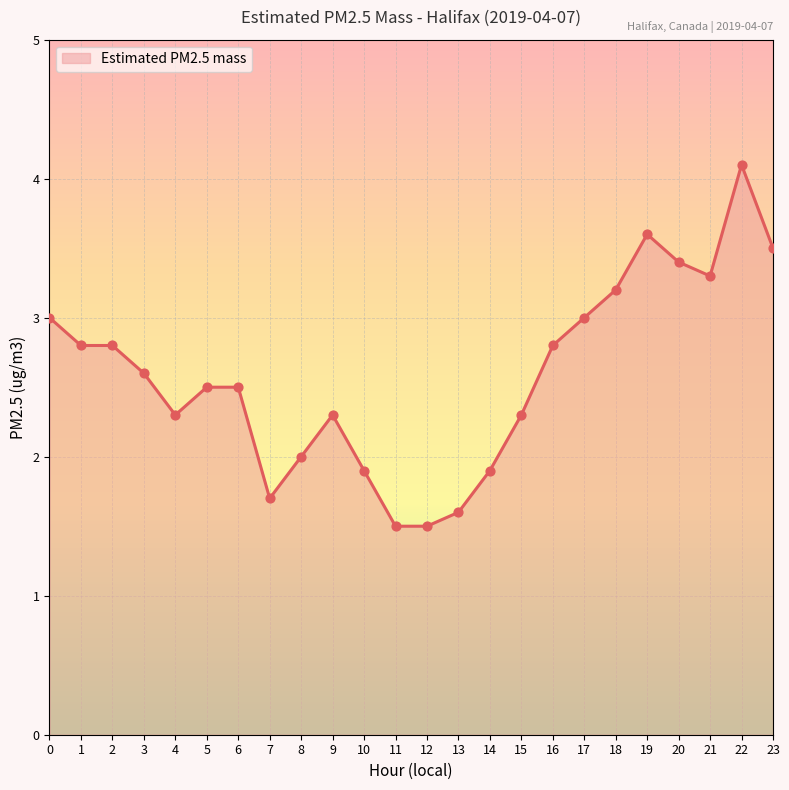

What is the ratio of the value at 4 to the value at 9?

1.0